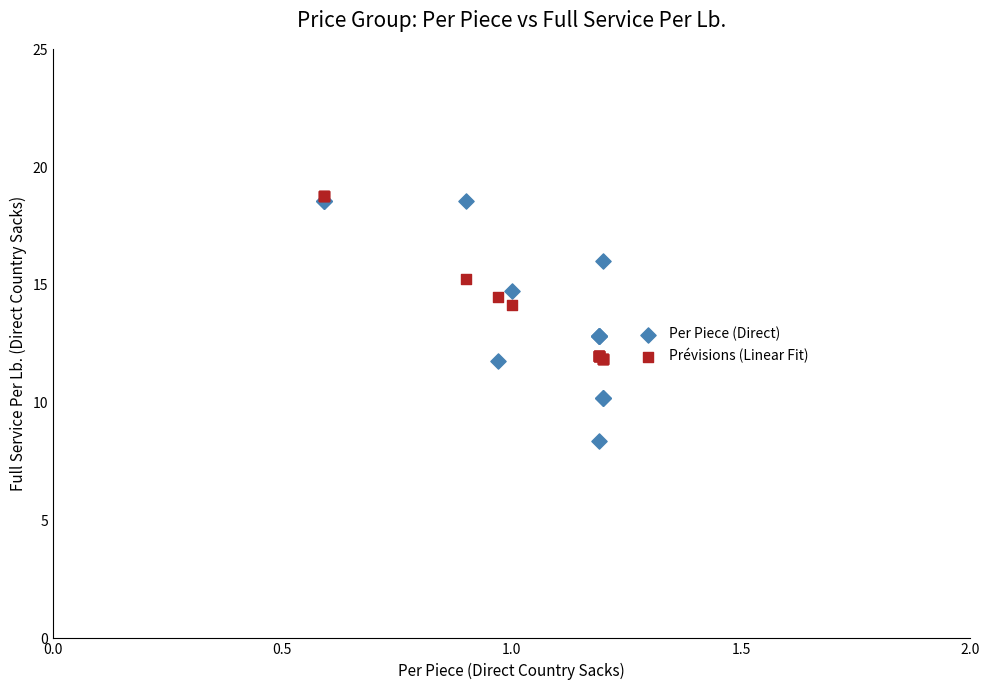

What are all the series names shown in the legend?

Per Piece (Direct), Prévisions (Linear Fit)